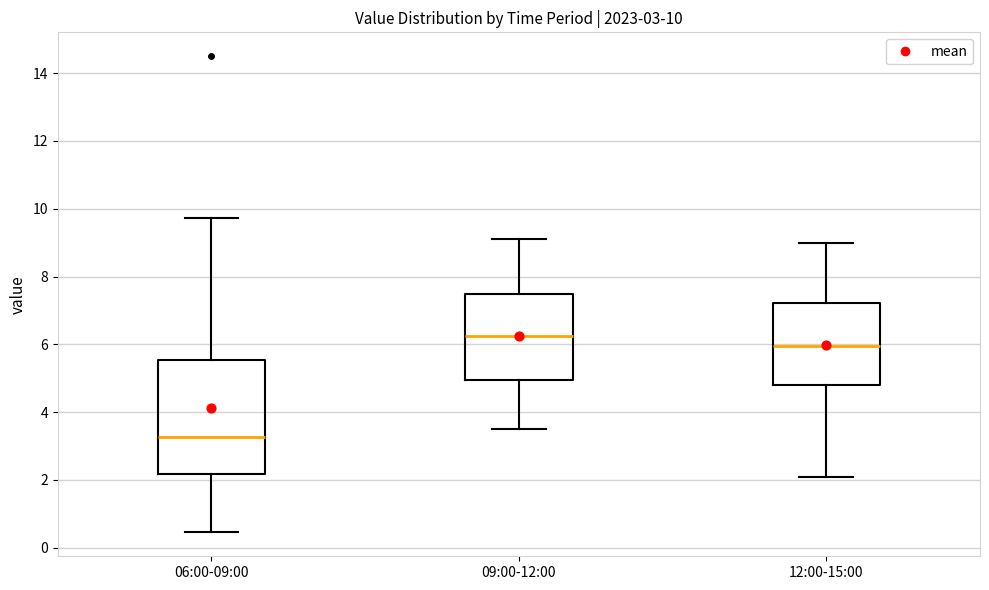

Which box has the lowest median line?

06:00-09:00